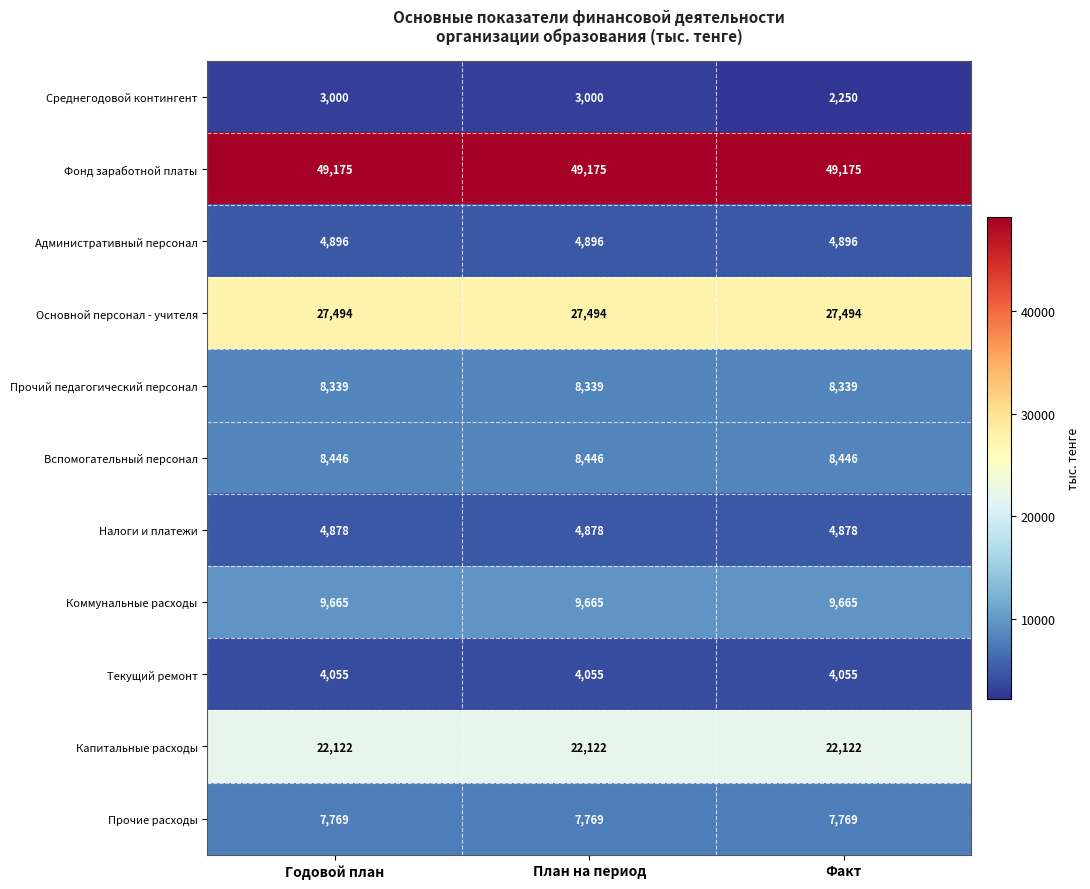

What is the difference between the highest and lowest values at Факт?

46925